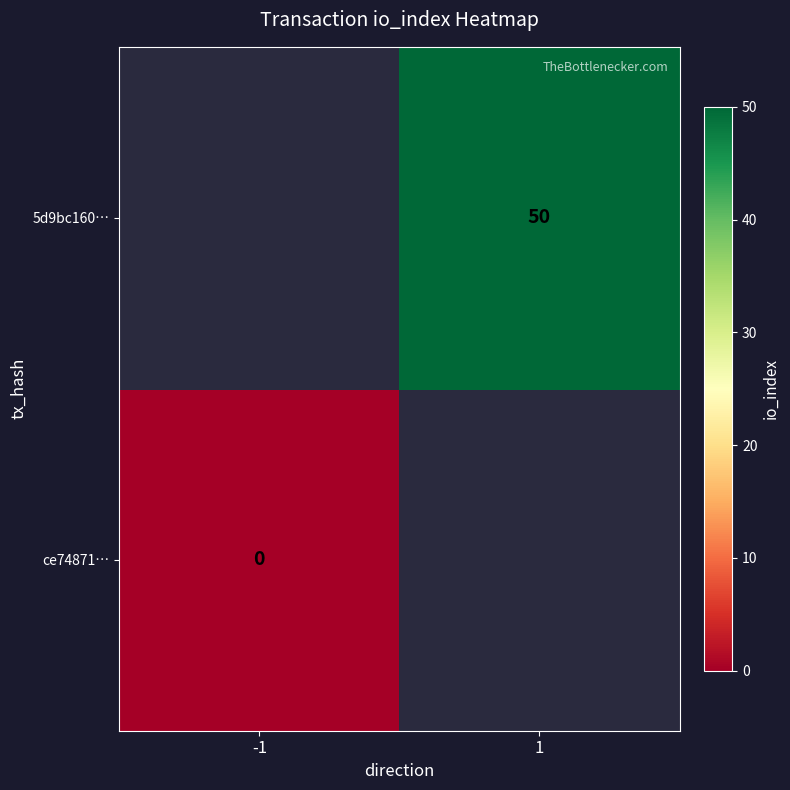

At which label does 5d9bc160… reach its minimum?

-1